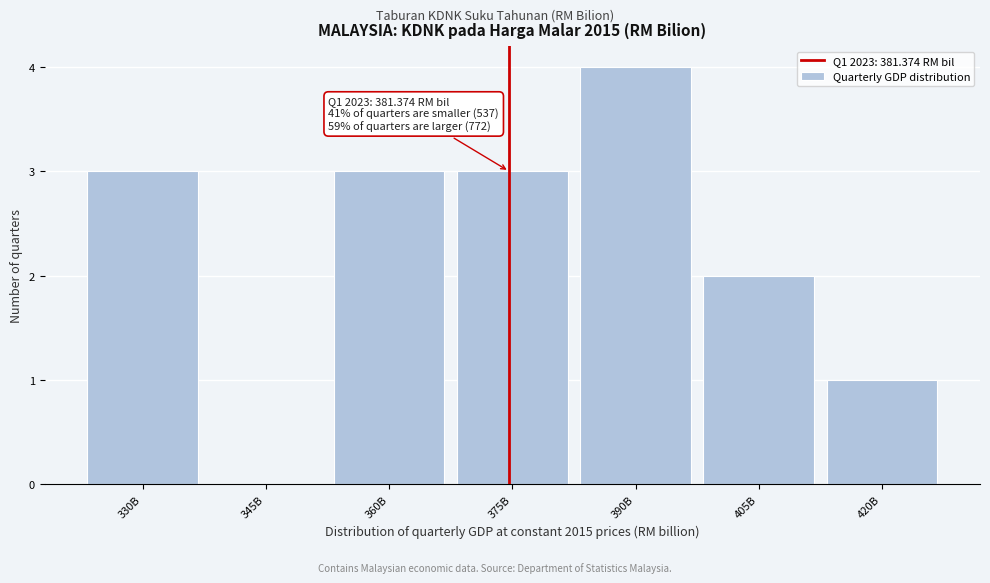

Reading left to right, extract all data points from this chart.

330B=3	345B=0	360B=3	375B=3	390B=4	405B=2	420B=1